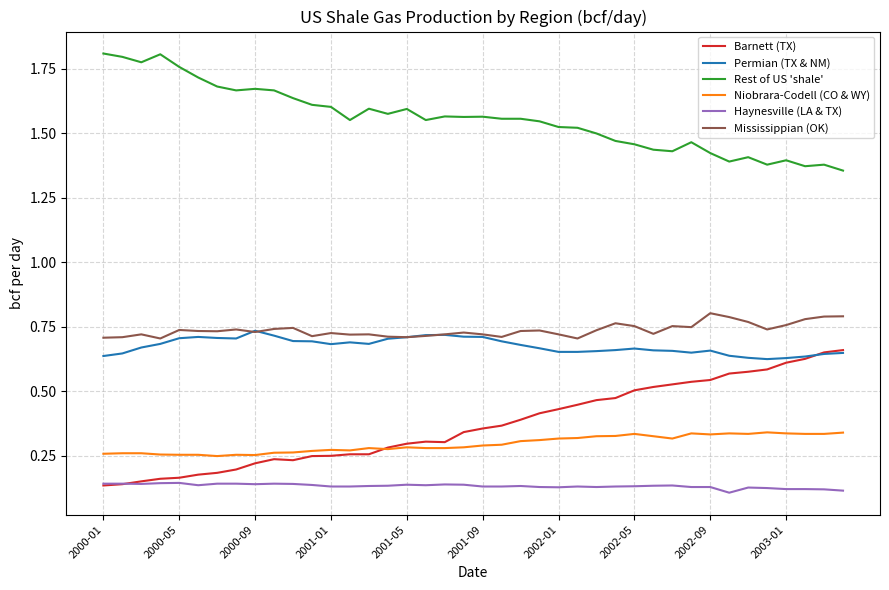

True or false: Barnett (TX) and Rest of US 'shale' cross at least once.

False